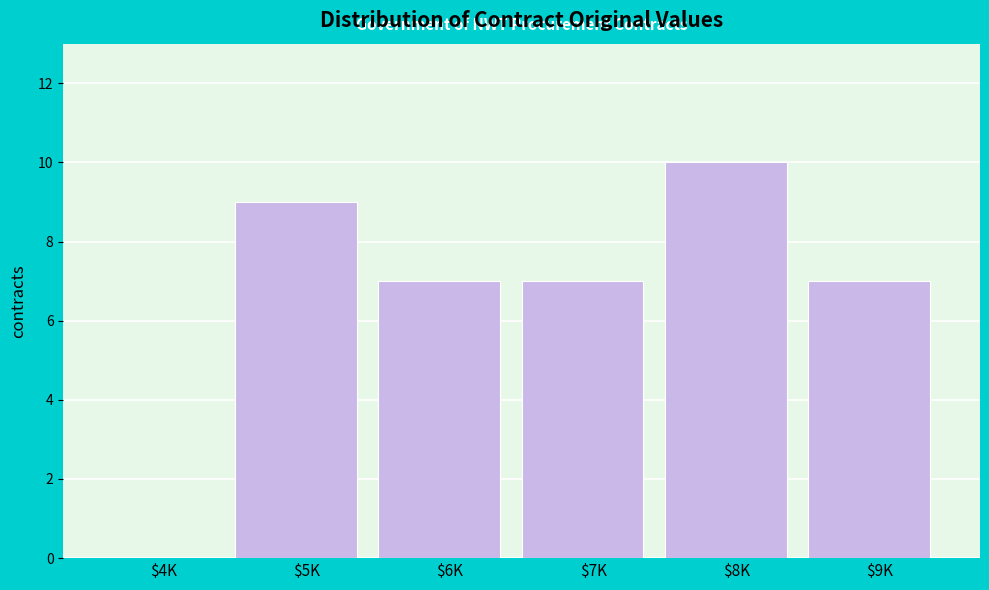

Which label corresponds to the largest value in the chart?

$8K